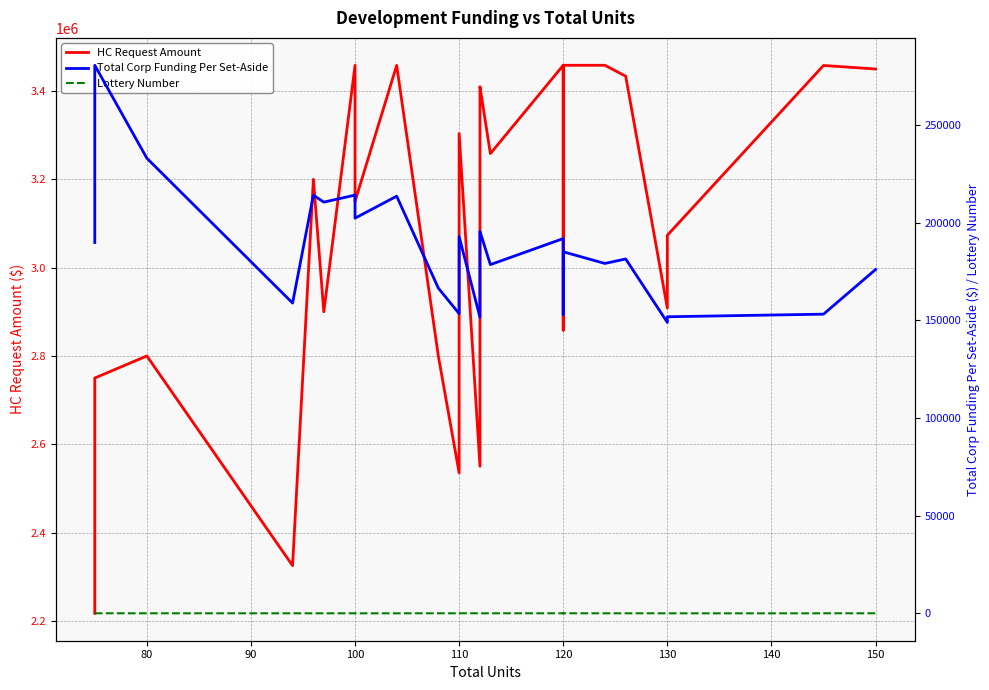

What is the minimum value for Lottery Number?

1.0